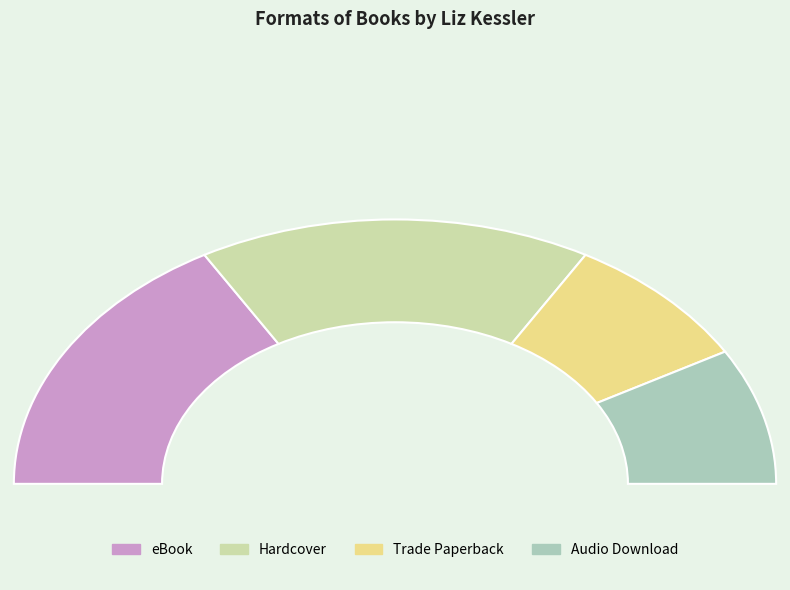

What is the ratio of the value at eBook to the value at Audio Download?

2.0